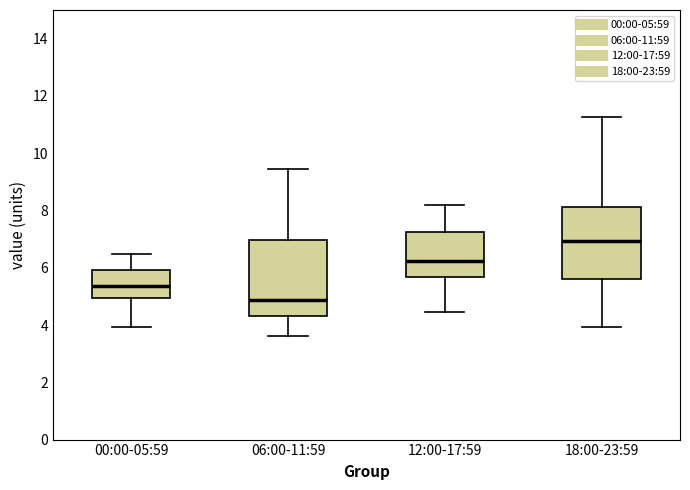

Which box has the lowest median line?

06:00-11:59